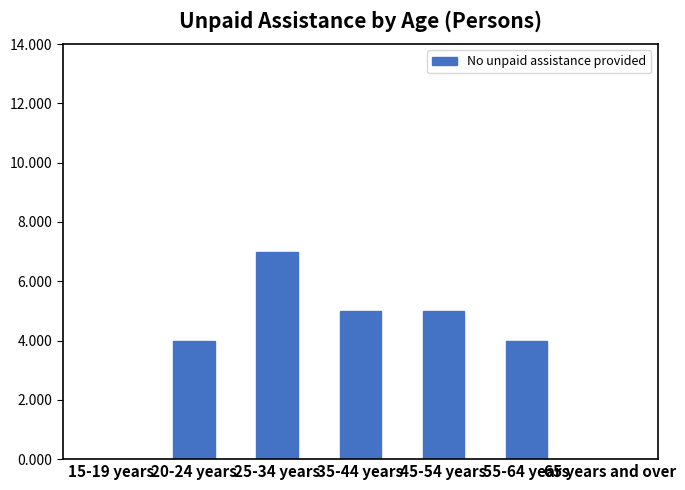

How many distinct data groups are displayed?

1